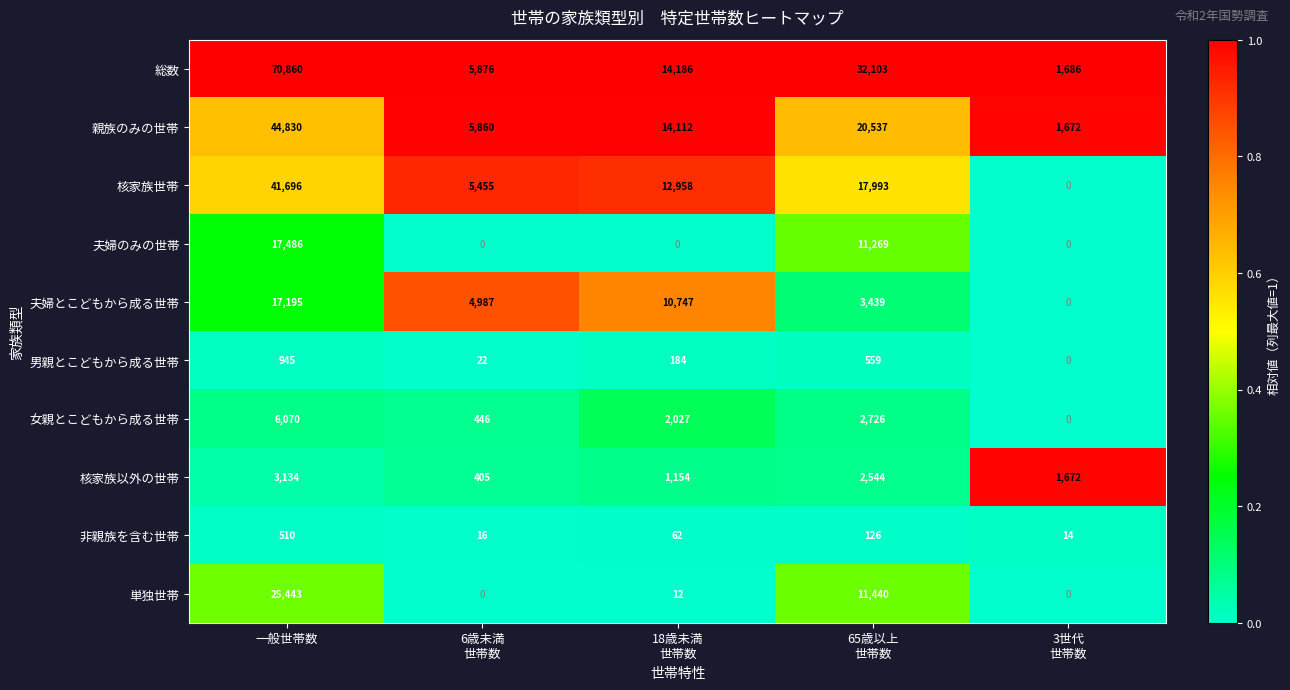

What is the highest value of the 夫婦とこどもから成る世帯 series?

17195